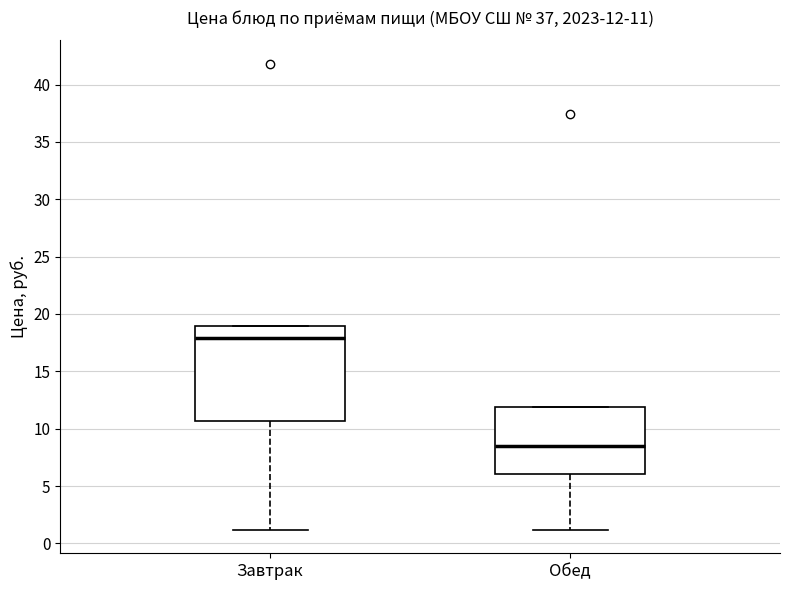

Which box is the tallest, from its lower edge to its upper edge?

Завтрак